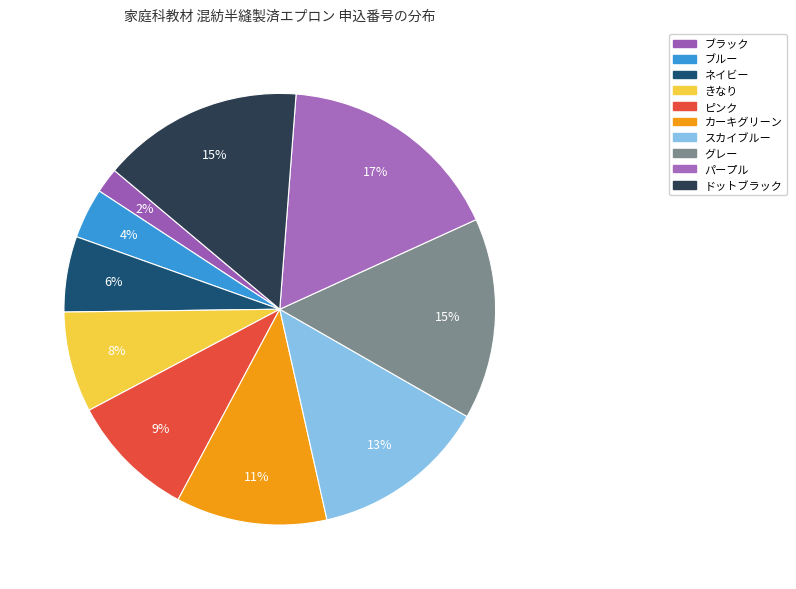

To the nearest percent, what portion does きなり represent?

8%